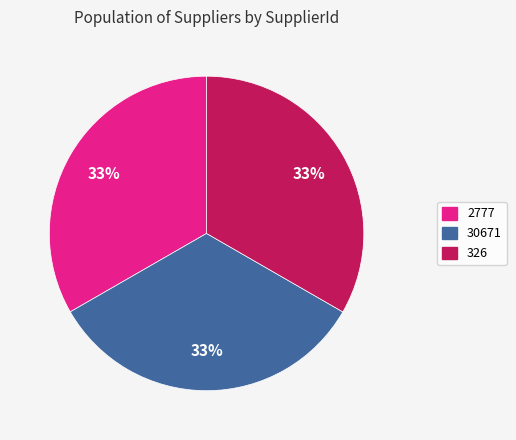

How many segments does this pie chart have?

3